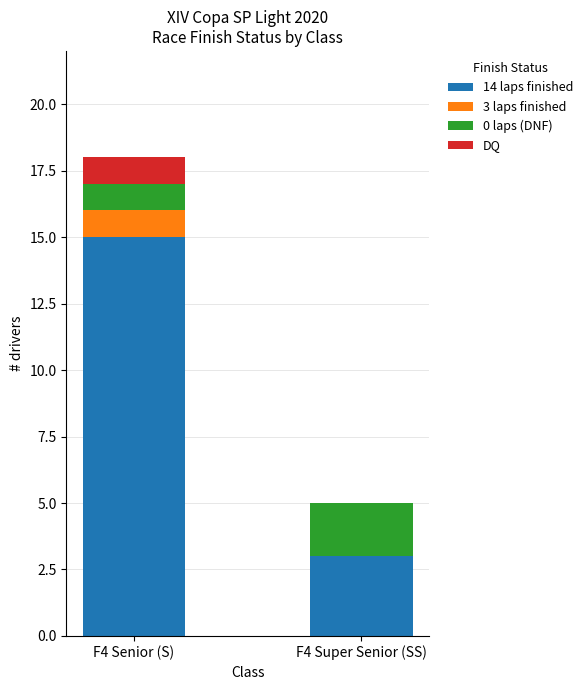

How many 14 laps finished values are between 3 and 15?

2